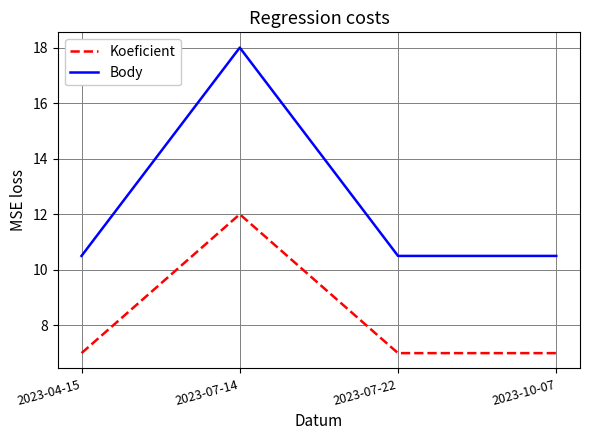

Rank the series by their average value, from highest to lowest.

Body, Koeficient